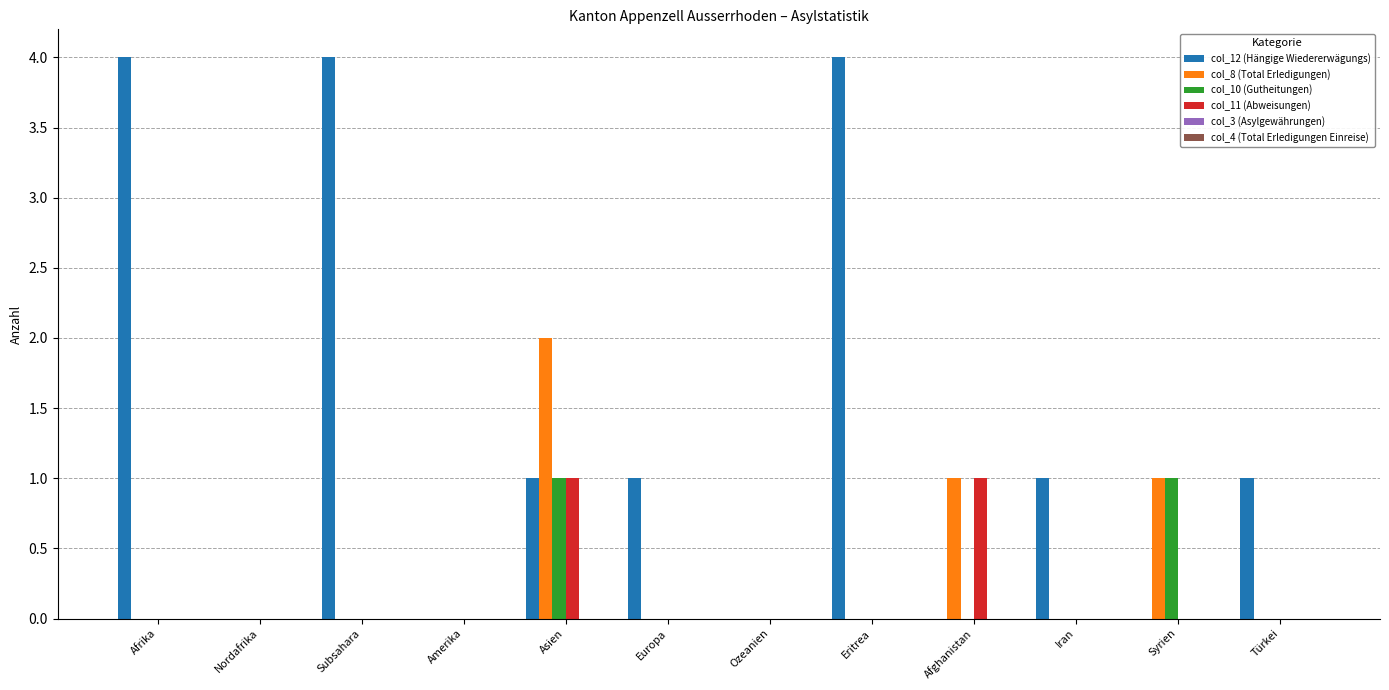

What is the greatest value displayed?

4